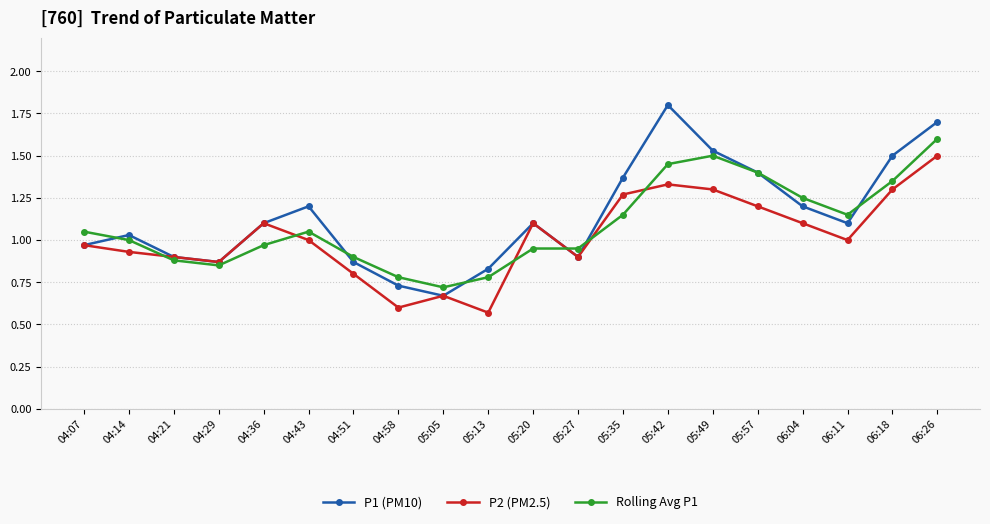

List the series in order of their peak value, lowest first.

P2 (PM2.5), Rolling Avg P1, P1 (PM10)